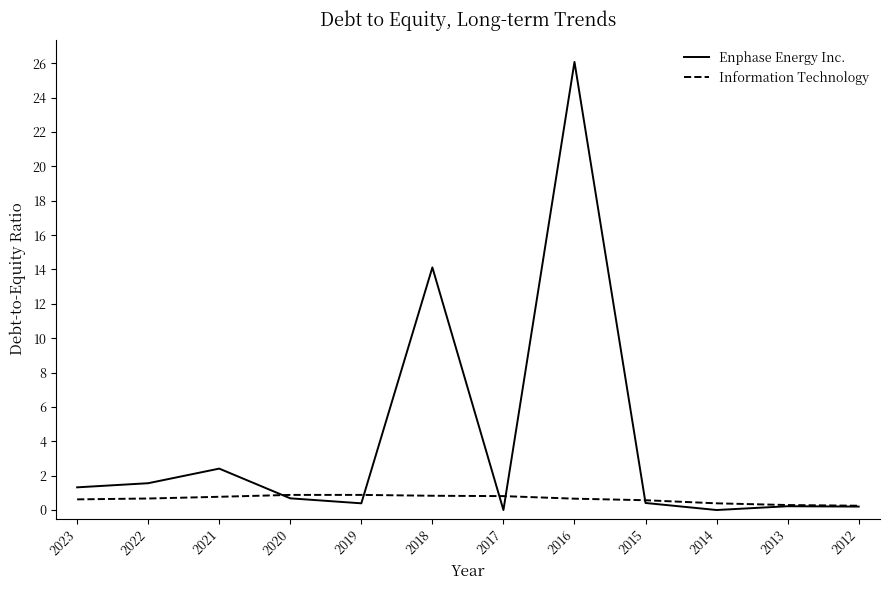

Is the value of Enphase Energy Inc. at 2014 greater than the value of Information Technology at 2021?

No